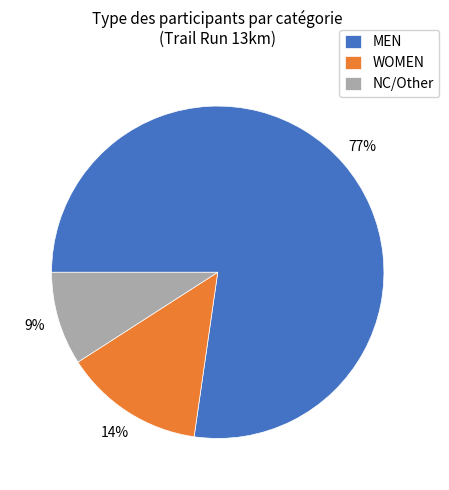

Which slice is the smallest?

NC/Other